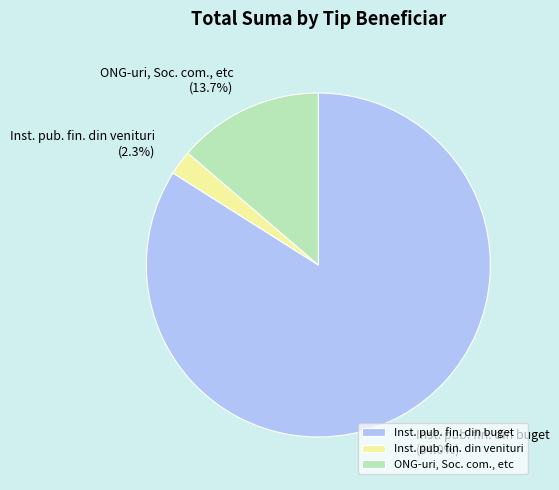

How much of the chart is everything except Inst. pub. fin. din venituri?

97.7%